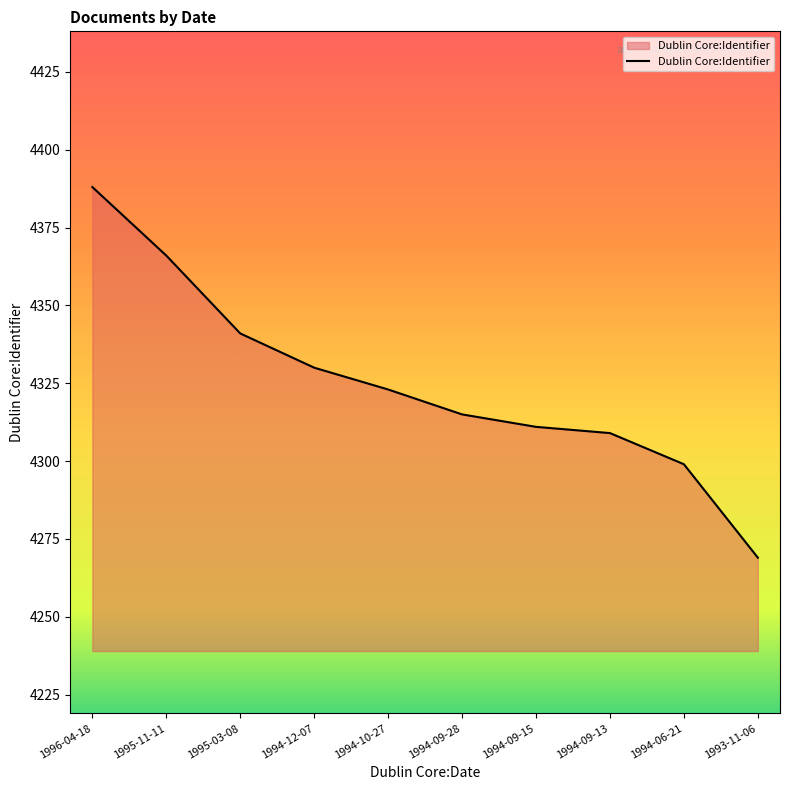

The value at 1995-03-08 is 4341. True or false?

True